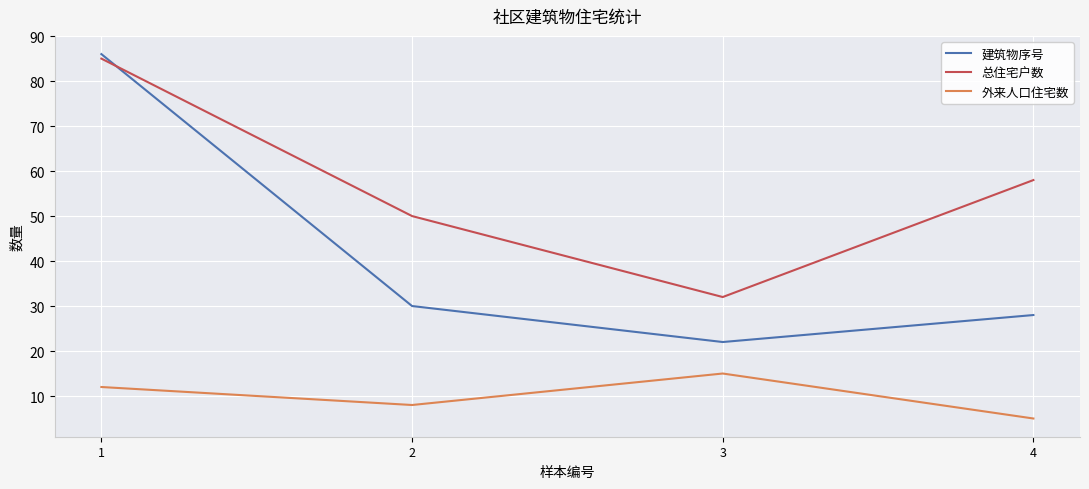

Read the 外来人口住宅数 value at 4.

5